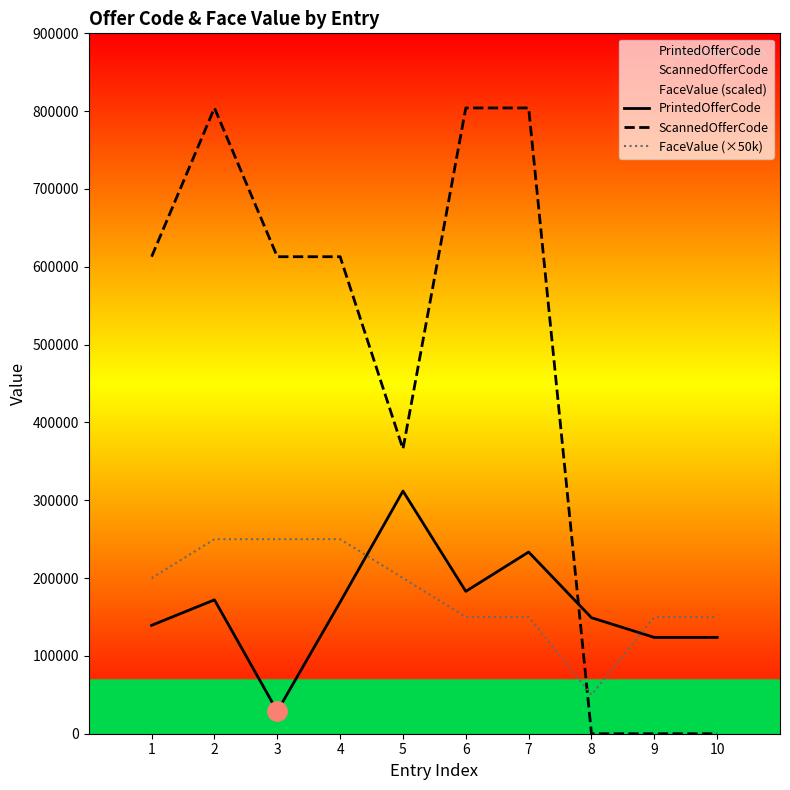

Rank the series by their maximum value, from highest to lowest.

ScannedOfferCode, PrintedOfferCode, FaceValue (×50k)